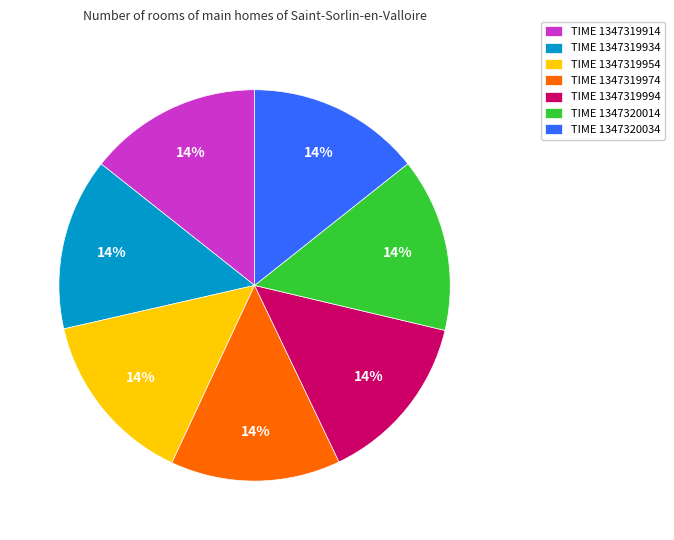

True or false: TIME 1347319994 accounts for 14% of the total.

True